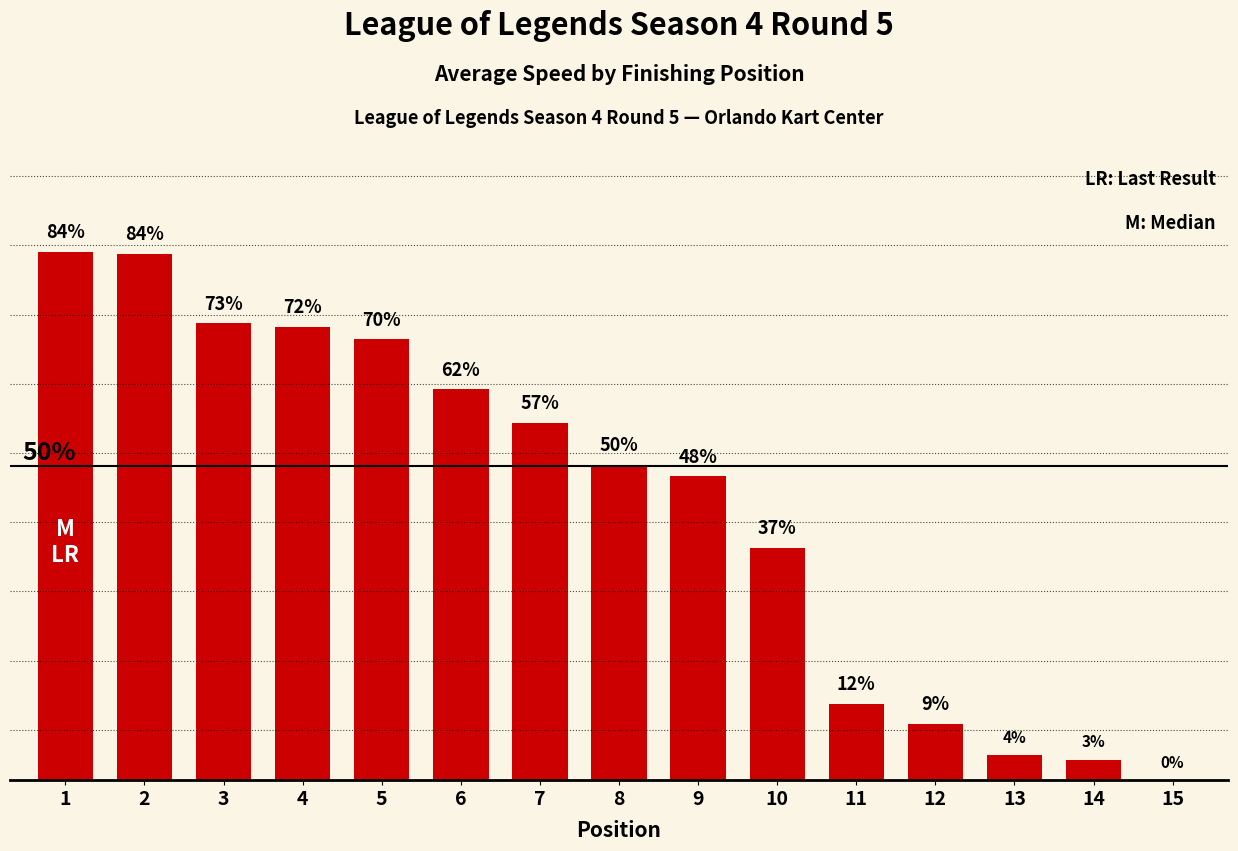

Where is the data nearest to the value 42?

10